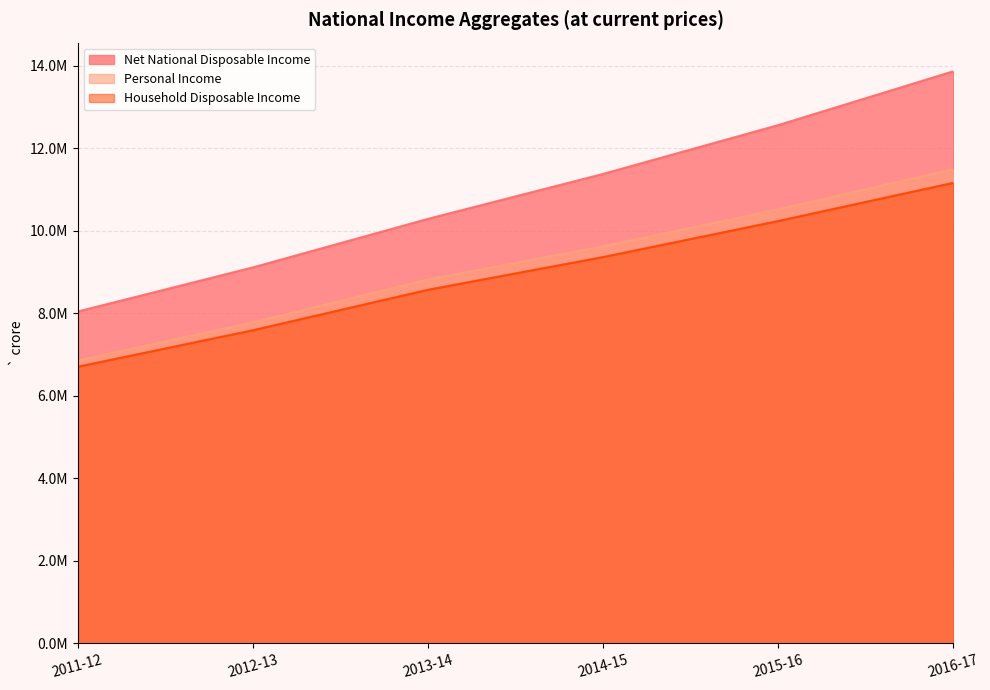

Is it true that Net National Disposable Income equals 2632886.1 at 2015-16?

False